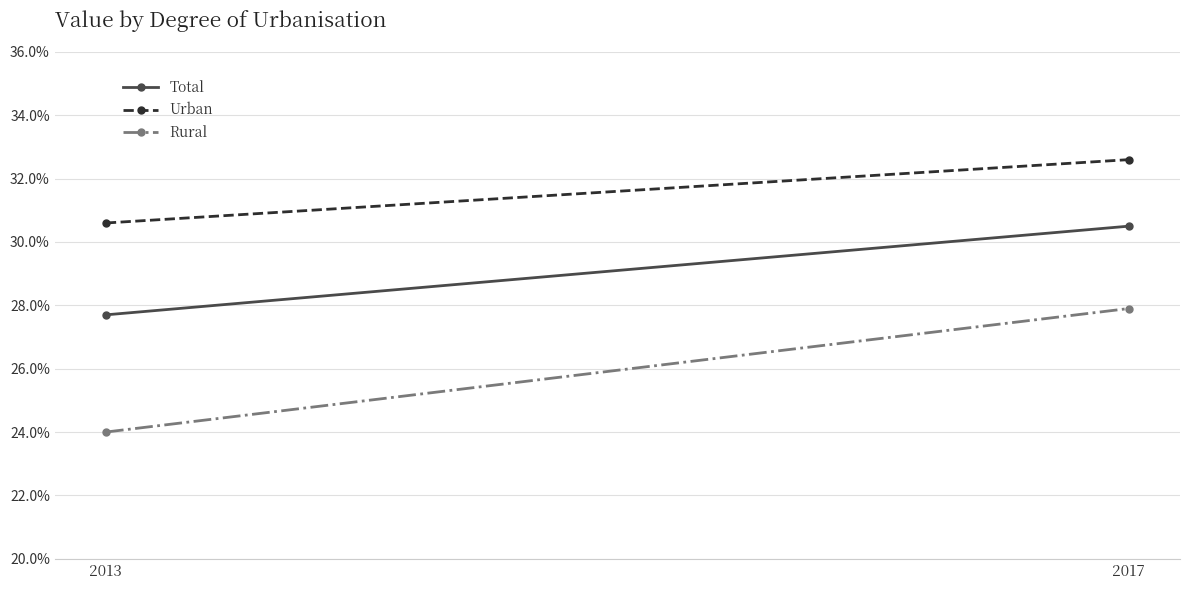

Reading left to right, transcribe all the data shown in this chart.

Total: 27.7	30.5
Urban: 30.6	32.6
Rural: 24.0	27.9